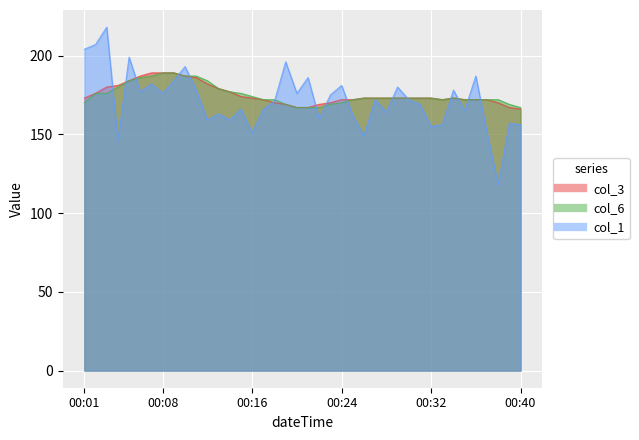

The value of col_3 at 00:29 is 173. True or false?

True